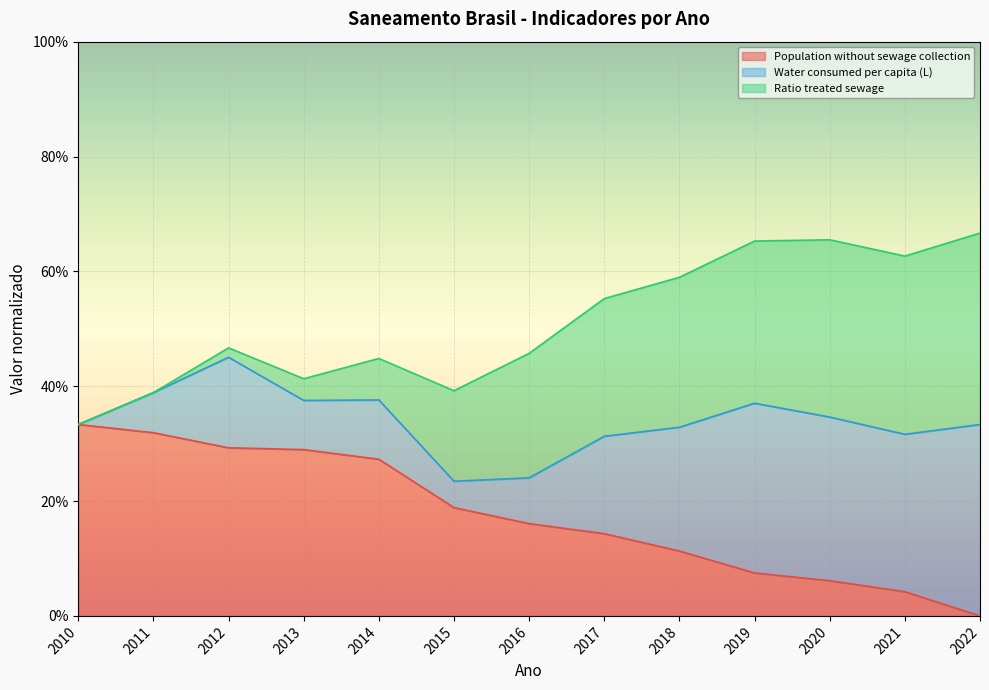

What is the approximate value of Population without sewage collection at 2010?

0.3